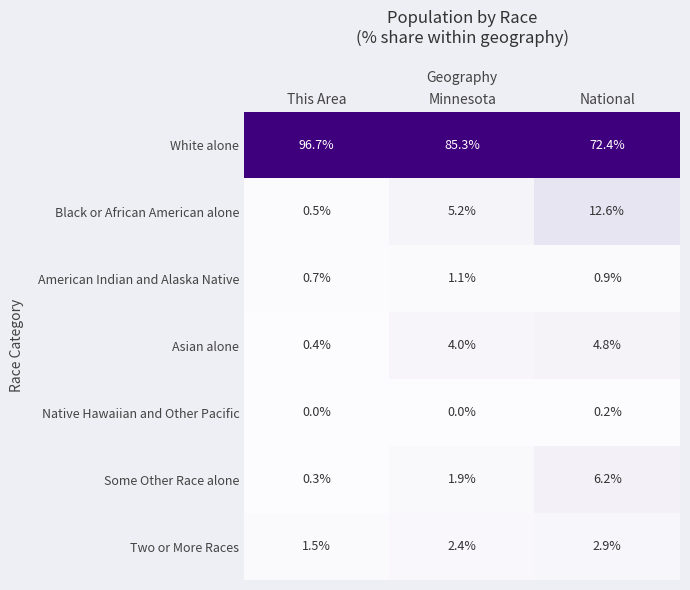

What is the greatest value displayed?

96.7